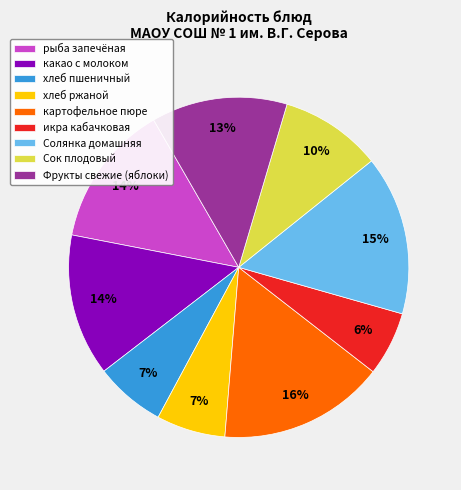

Does какао с молоком account for over 50% of the chart?

No